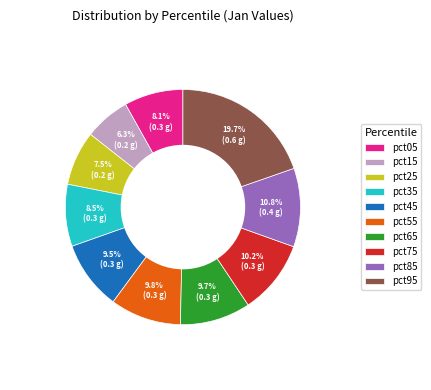

What percentage do pct95 and pct35 together represent?

28.2%